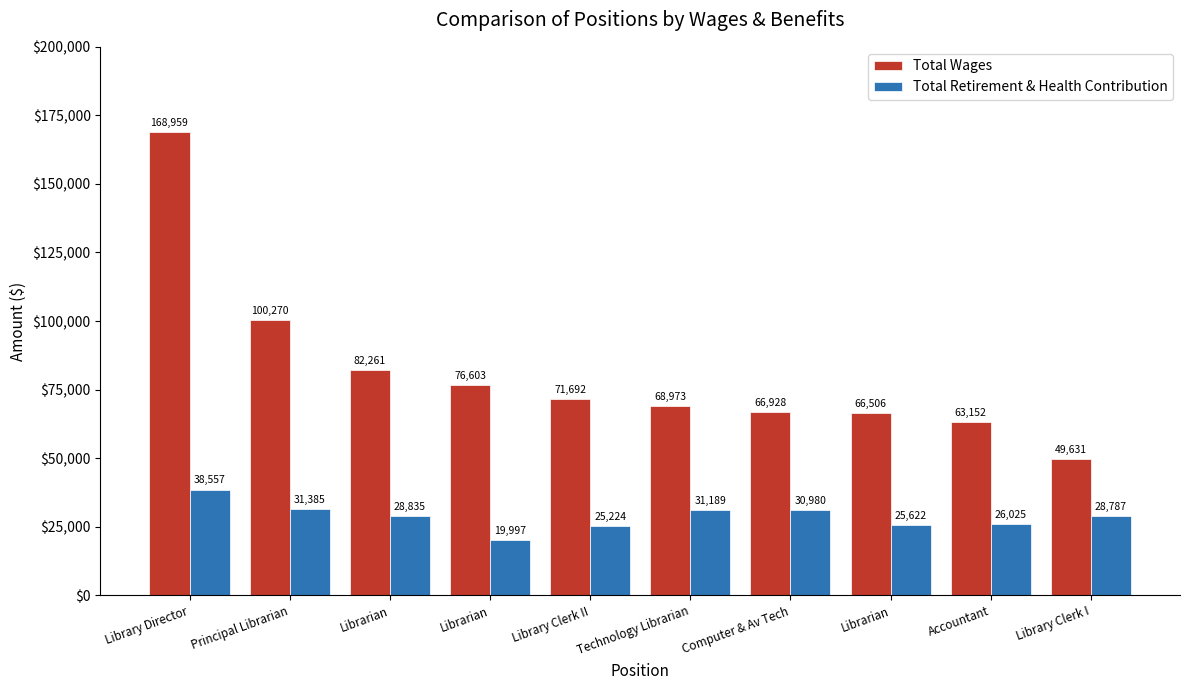

Does the chart contain any negative values?

No